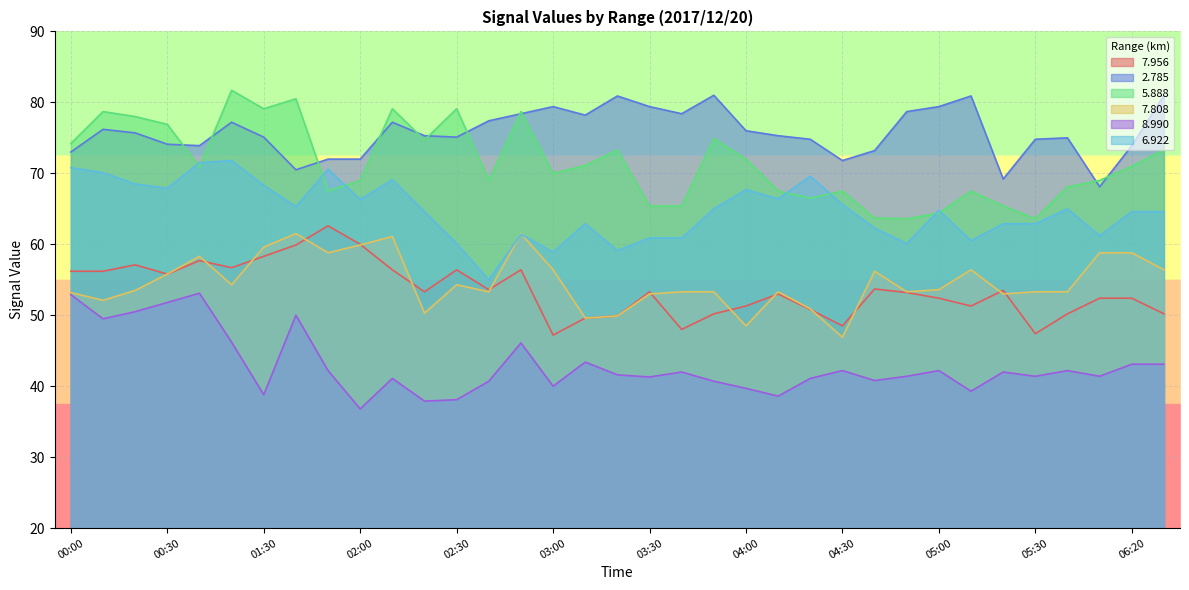

Which has a higher value, 05:30 or 05:00?

05:00